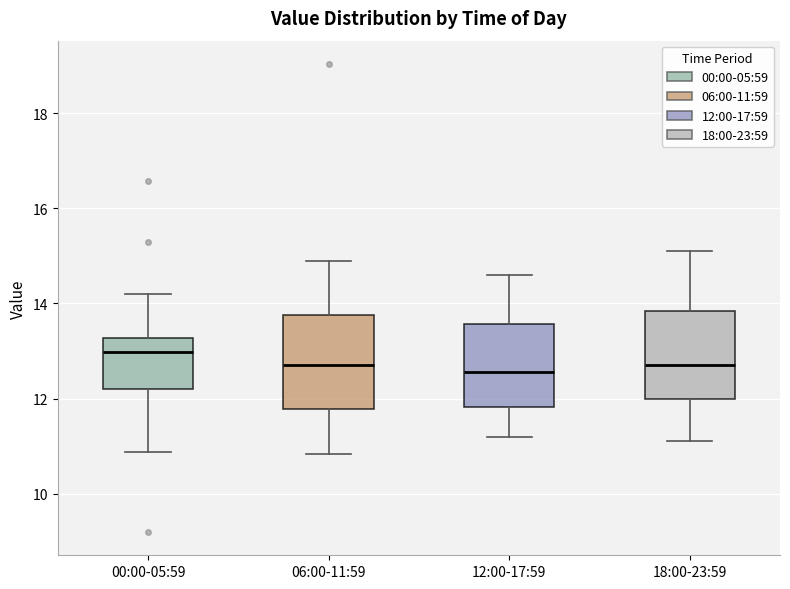

Where is the upper edge of the box for 12:00-17:59 on the y-axis? The values are not printed on the chart, so give them approximately, as read against the axis.

13.6